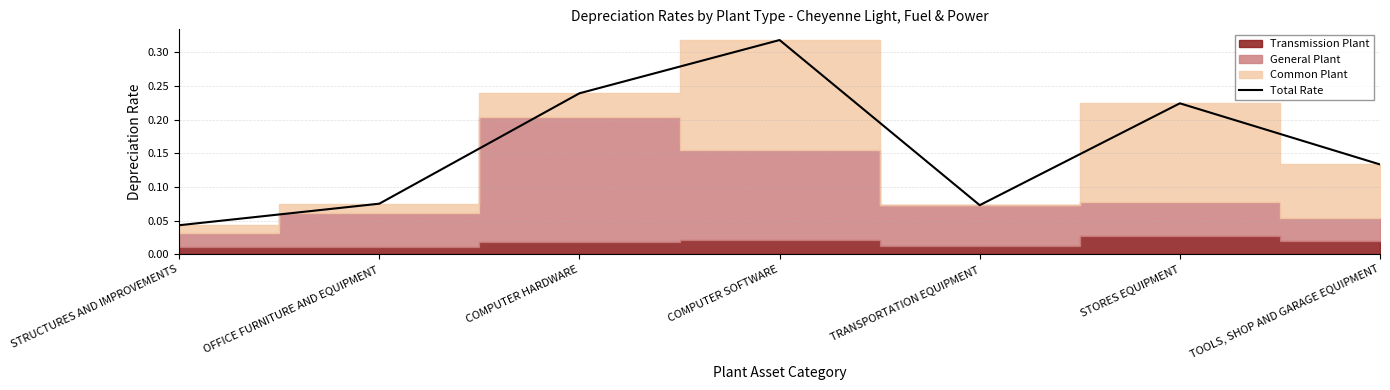

At which label is the value closest to 0?

STRUCTURES AND IMPROVEMENTS